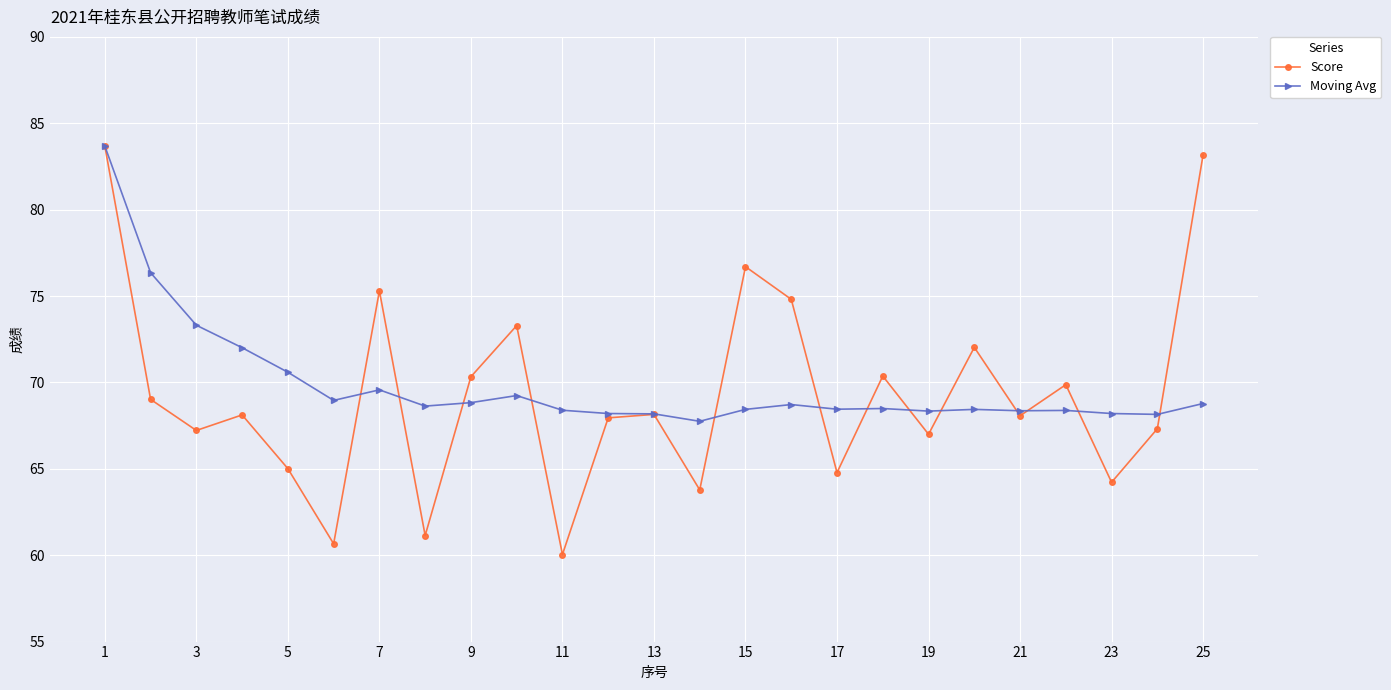

True or false: Score has more than 1 points higher than both neighbors.

True